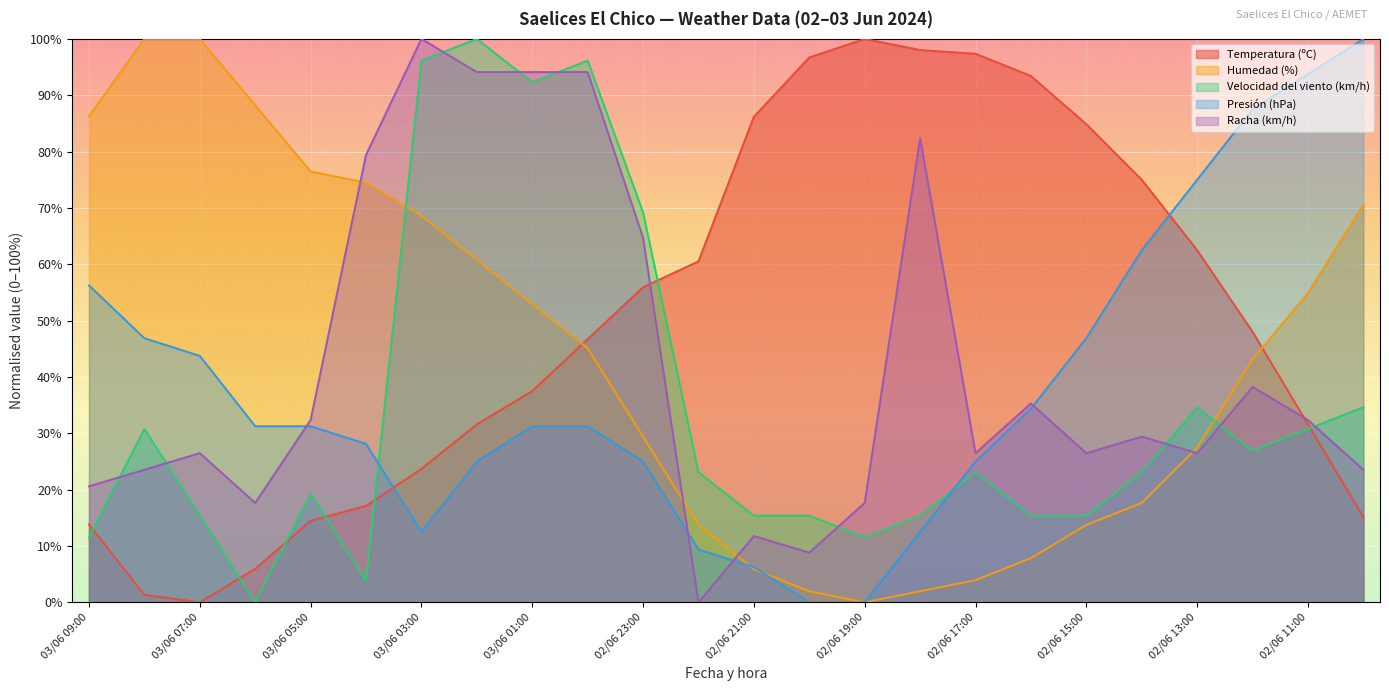

True or false: Temperatura (ºC) and Racha (km/h) cross at least once.

True